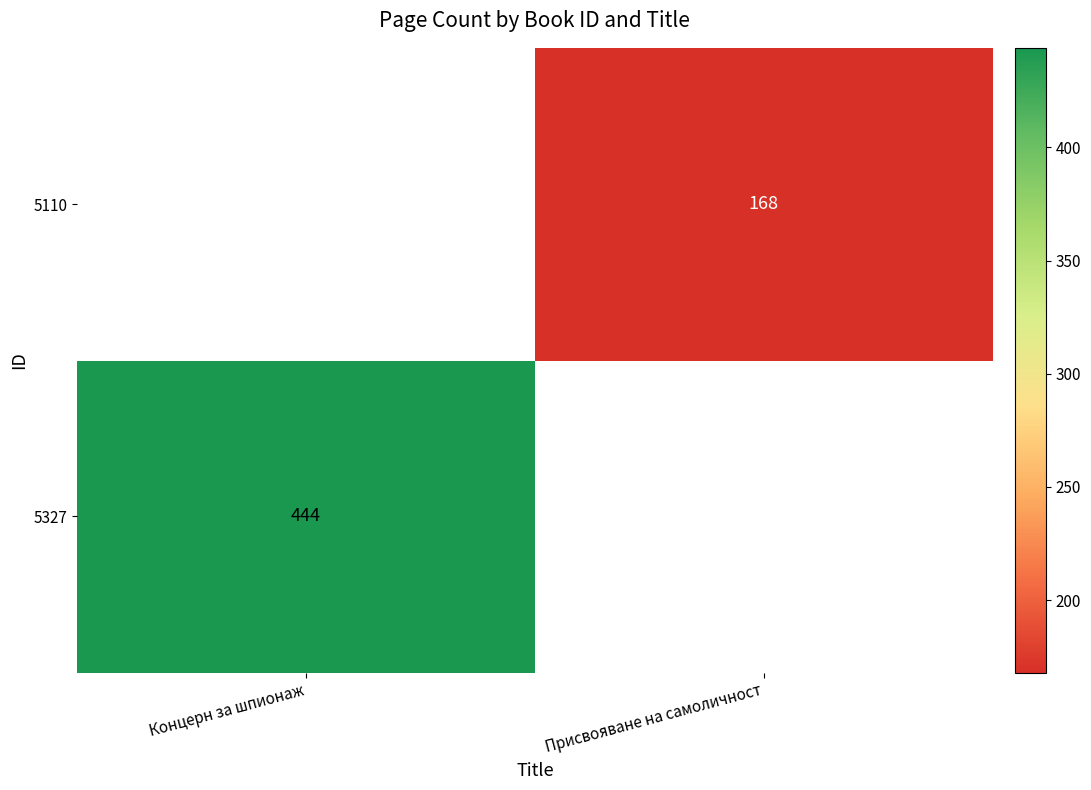

Between Присвояване на самоличност and Концерн за шпионаж, which is larger?

Концерн за шпионаж